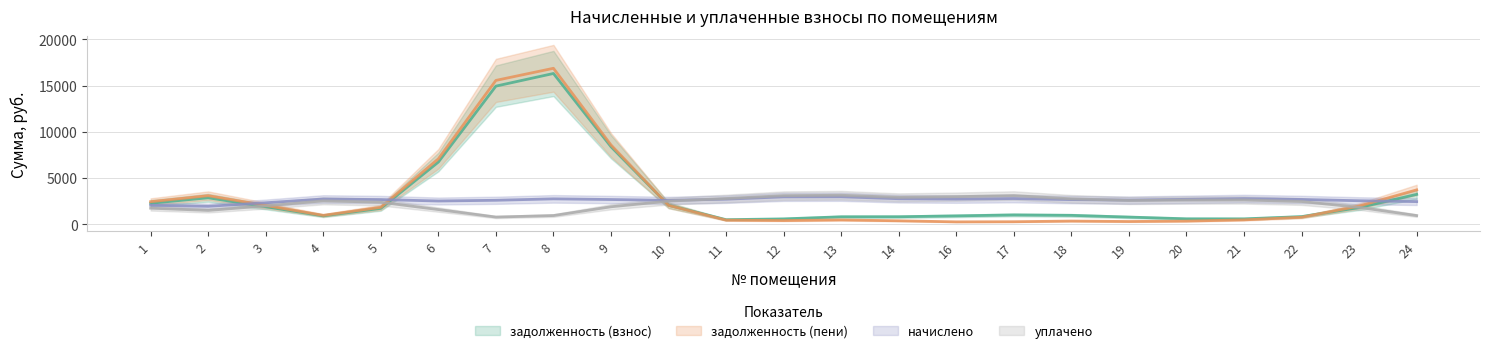

Is the value of задолженность (взнос) at 18 greater than the value of начислено at 23?

No